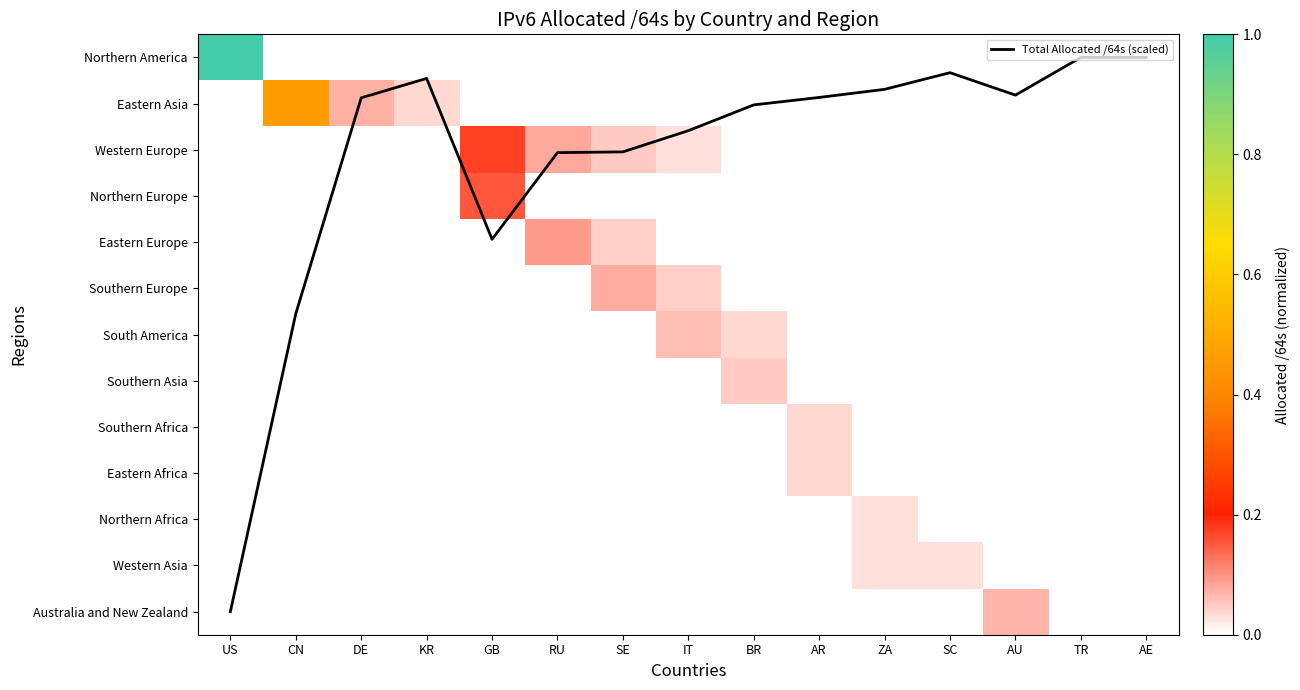

How many data points does each series have?

15